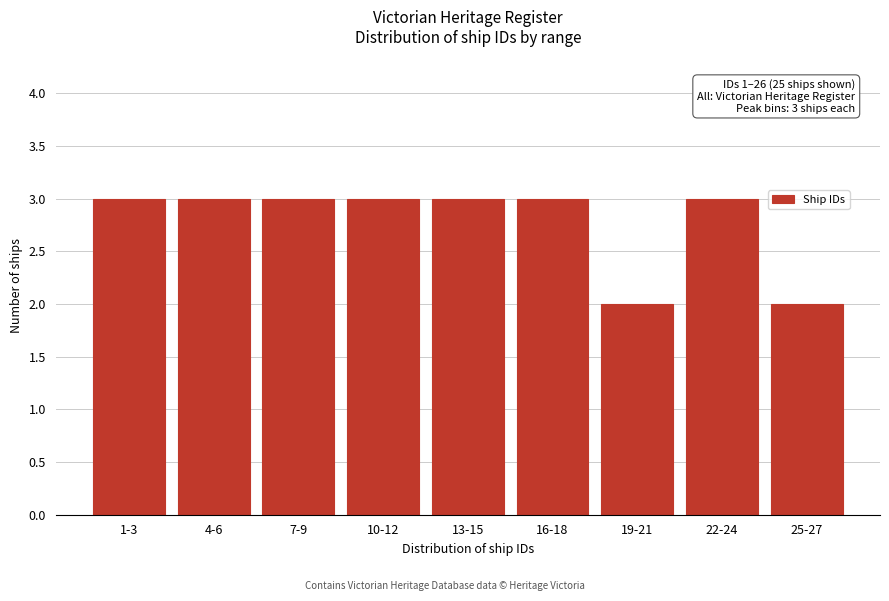

Reading left to right, extract all data points from this chart.

3	3	3	3	3	3	2	3	2